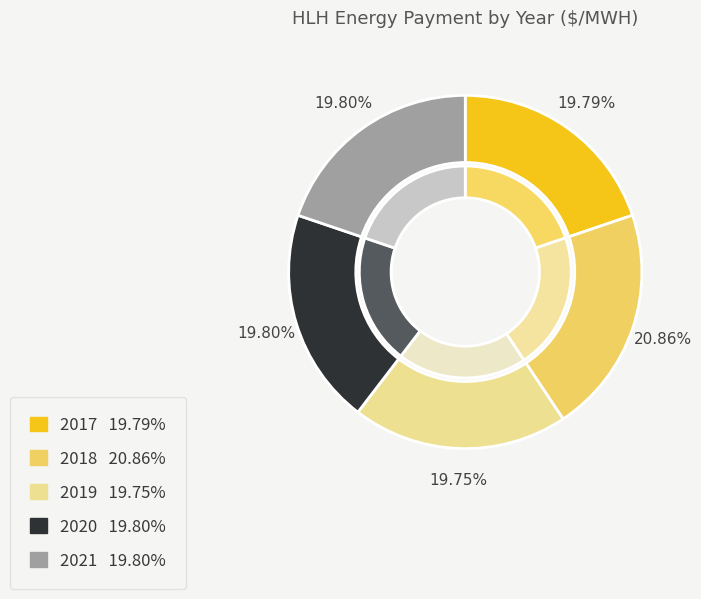

Count the number of slices in the pie.

5